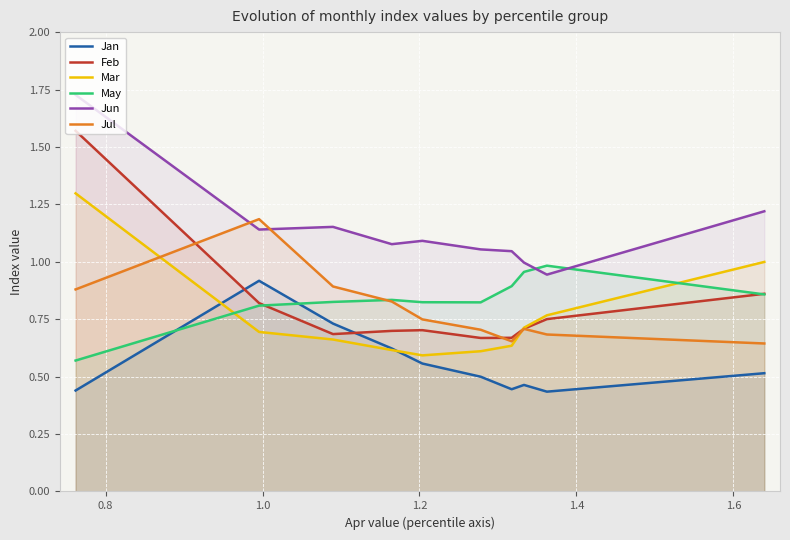

Which series has the widest spread of values?

Feb